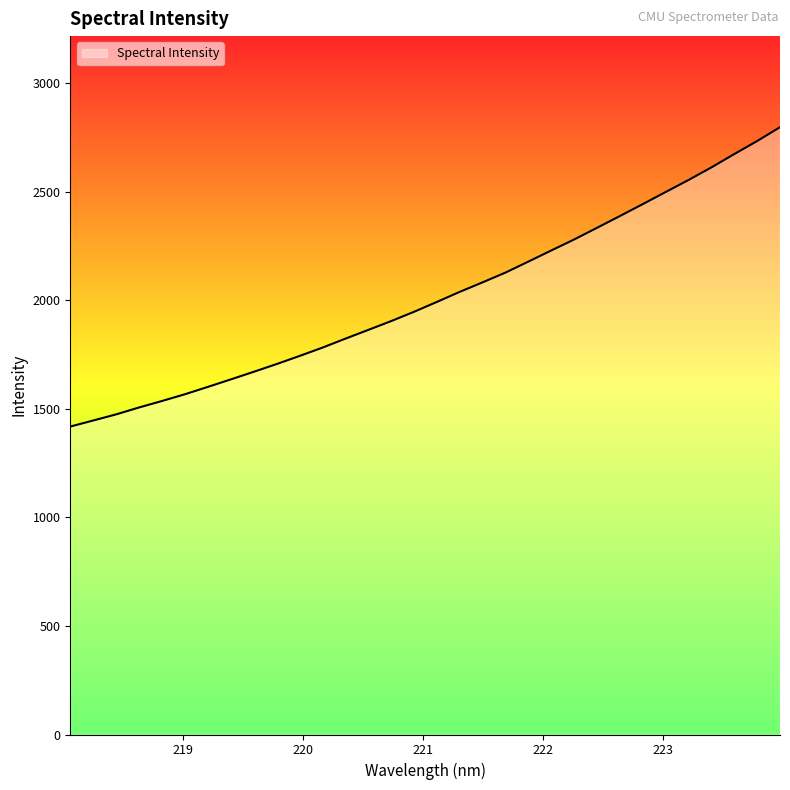

What is the greatest value displayed?

2798.3